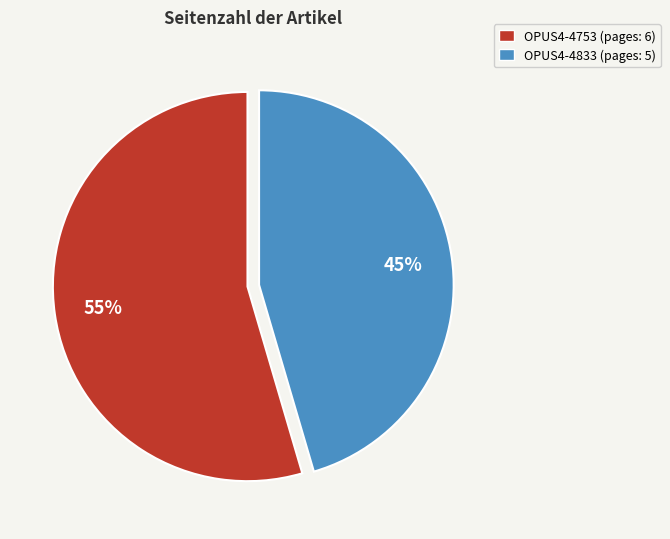

What is the smallest slice in the pie chart?

OPUS4-4833